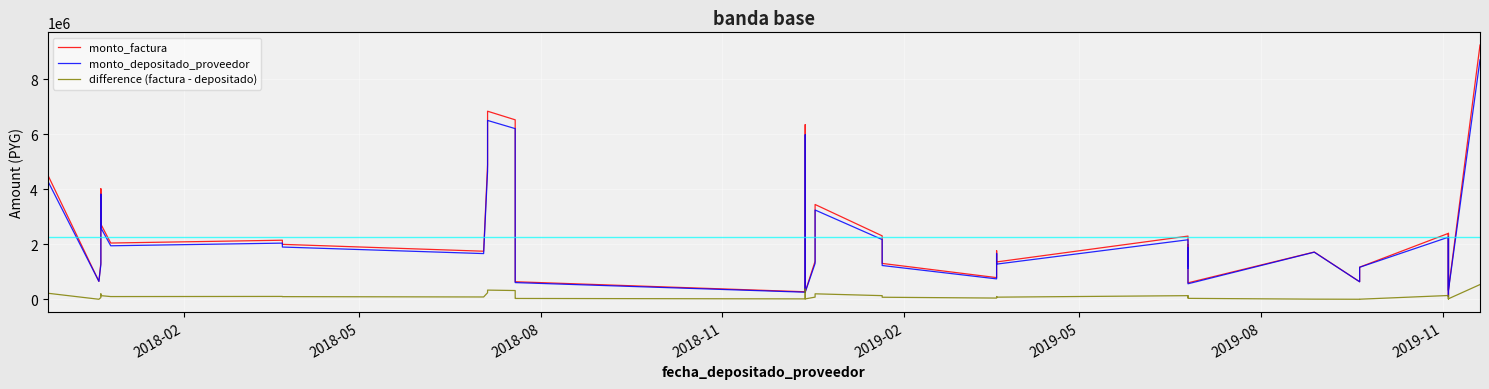

What is the sum of all difference (factura - depositado) values?

4633997